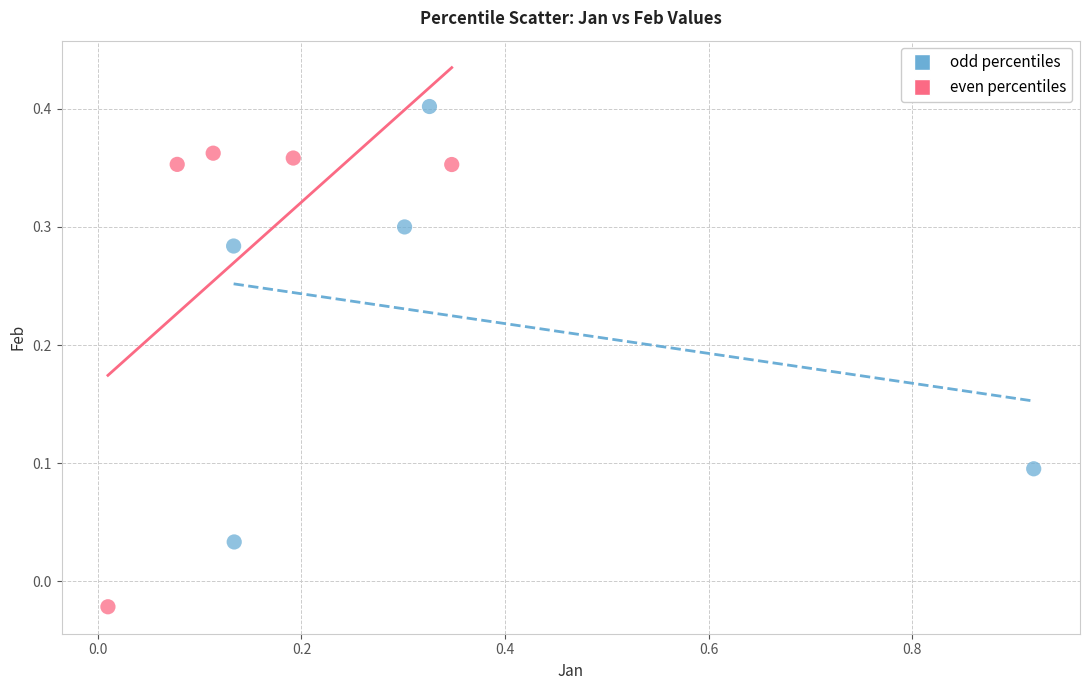

Which series contains the highest Y value?

odd percentiles